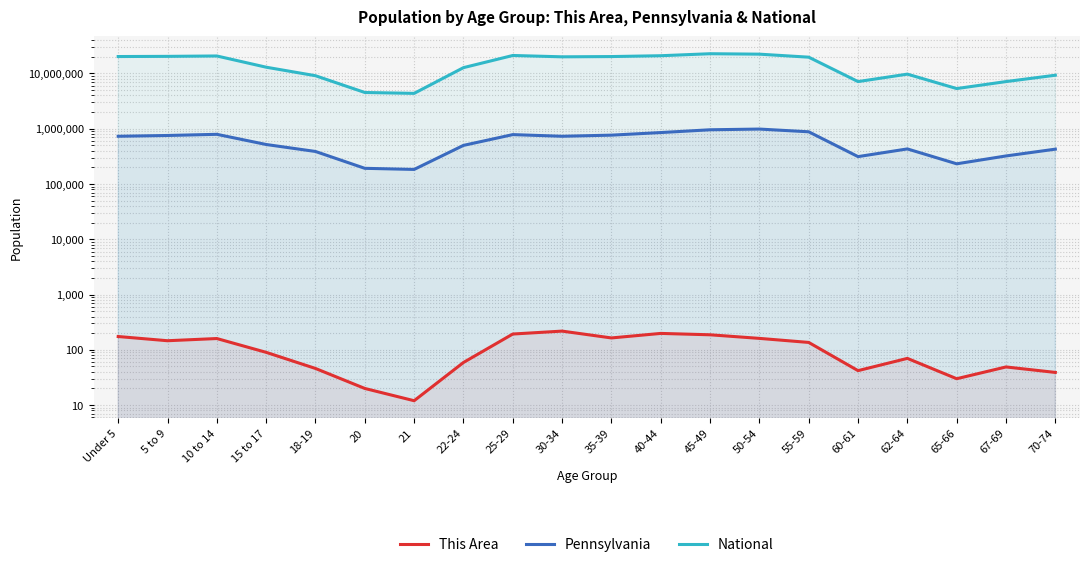

Reading left to right, transcribe all the data shown in this chart.

This Area: 174	146	160	90	46	20	12	59	193	218	164	198	187	161	136	42	70	30	49	39
Pennsylvania: 729538	753635	791151	517831	387235	191942	183257	498947	781527	729592	764287	851382	955763	984641	879048	312575	430721	231623	321379	426536
National: 20201362	20348657	20677194	12954254	9086089	4519129	4354294	12712576	21101849	19962099	20179642	20890964	22708591	22298125	19664805	7113727	9704197	5319902	7115361	9278166